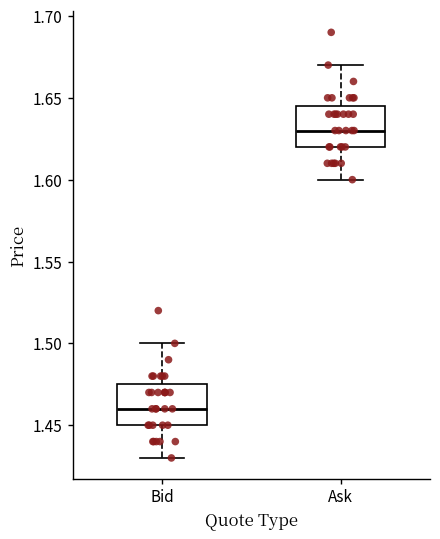

Where is the lower edge of the box for Bid on the y-axis? The values are not printed on the chart, so give them approximately, as read against the axis.

1.450